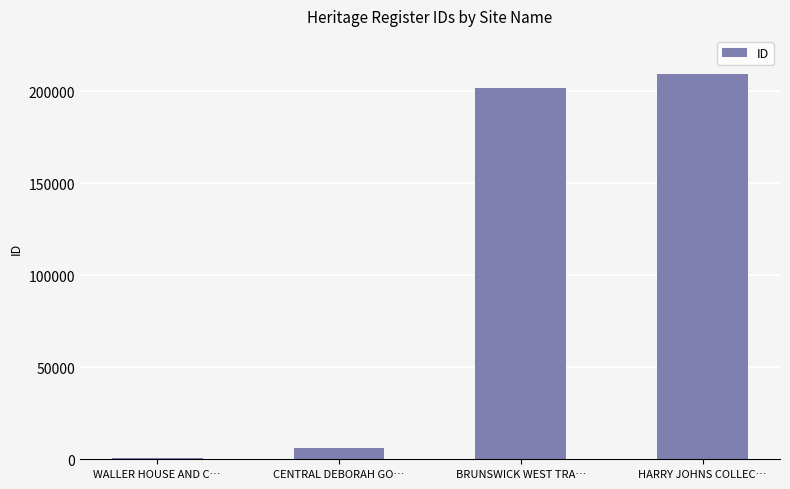

True or false: the data shows 201776 at BRUNSWICK WEST TRA….

True